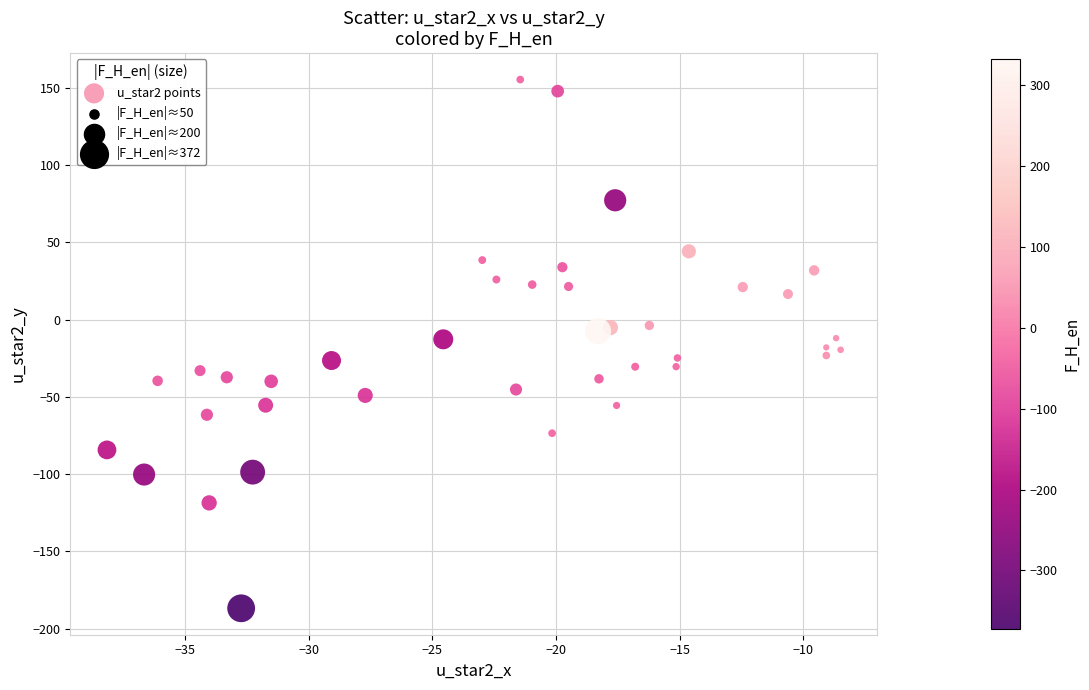

What is the range of X values (max minus min)?

29.7